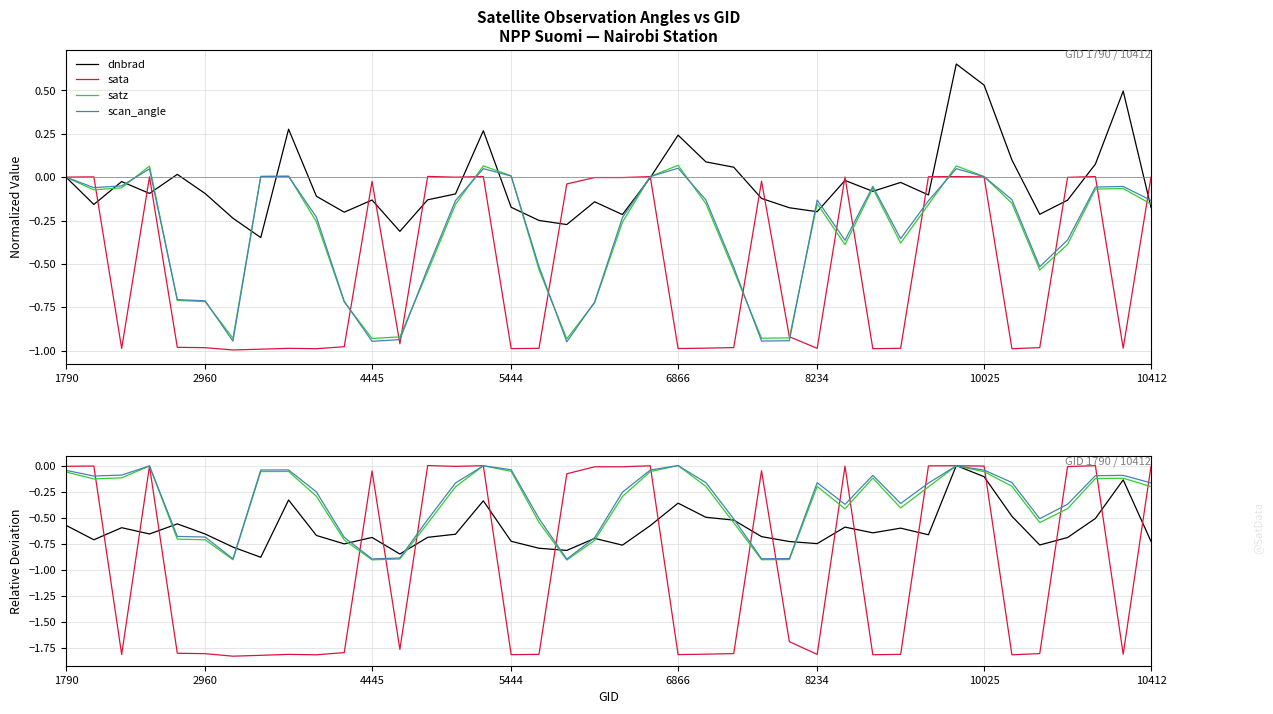

In satz, how many points are lower than both neighbors (excluding endpoints)?

8